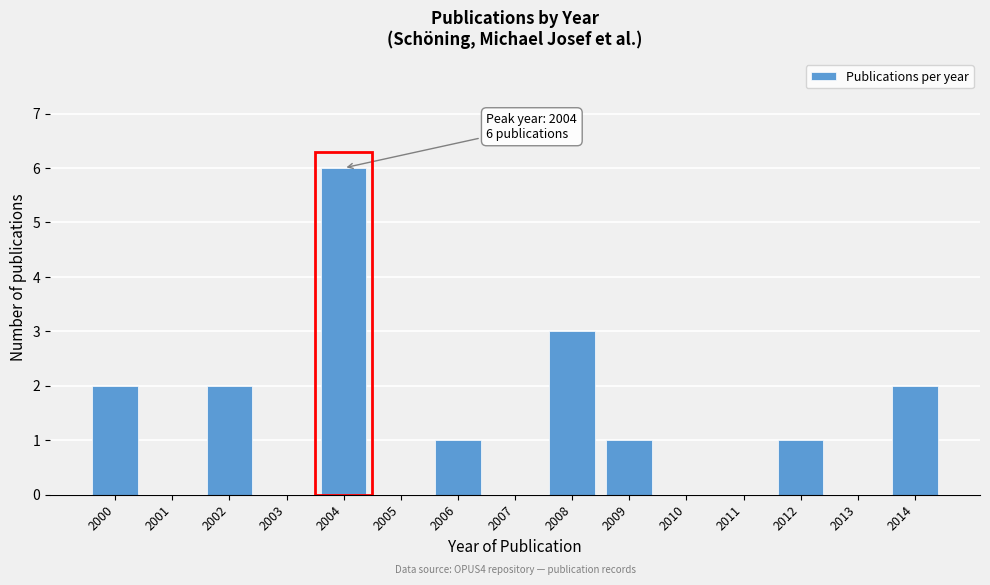

Reading right to left, extract all data points from this chart.

2014=2	2013=0	2012=1	2011=0	2010=0	2009=1	2008=3	2007=0	2006=1	2005=0	2004=6	2003=0	2002=2	2001=0	2000=2